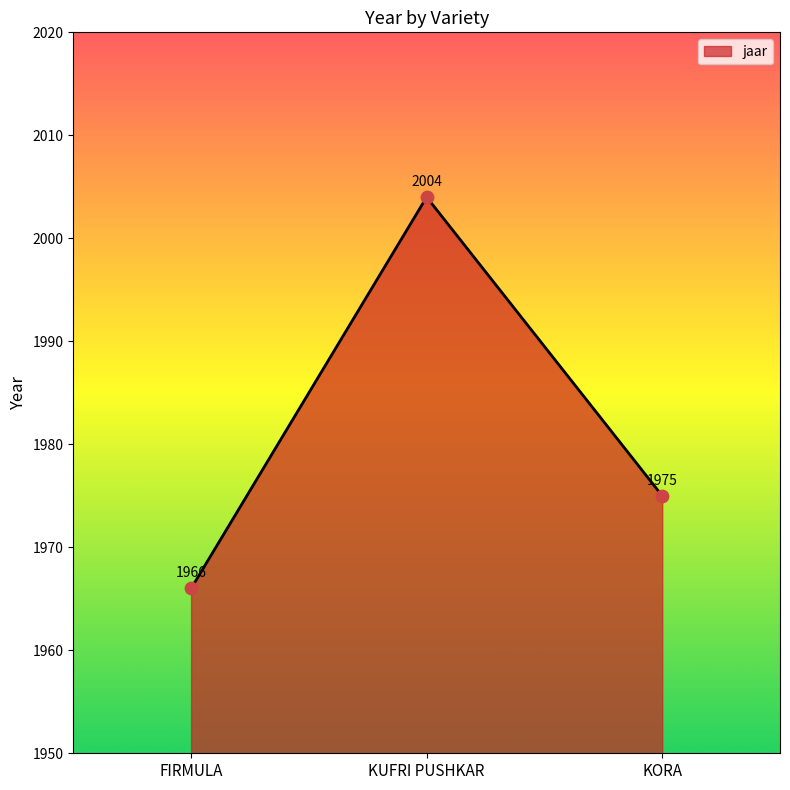

Between KORA and KUFRI PUSHKAR, which is larger?

KUFRI PUSHKAR